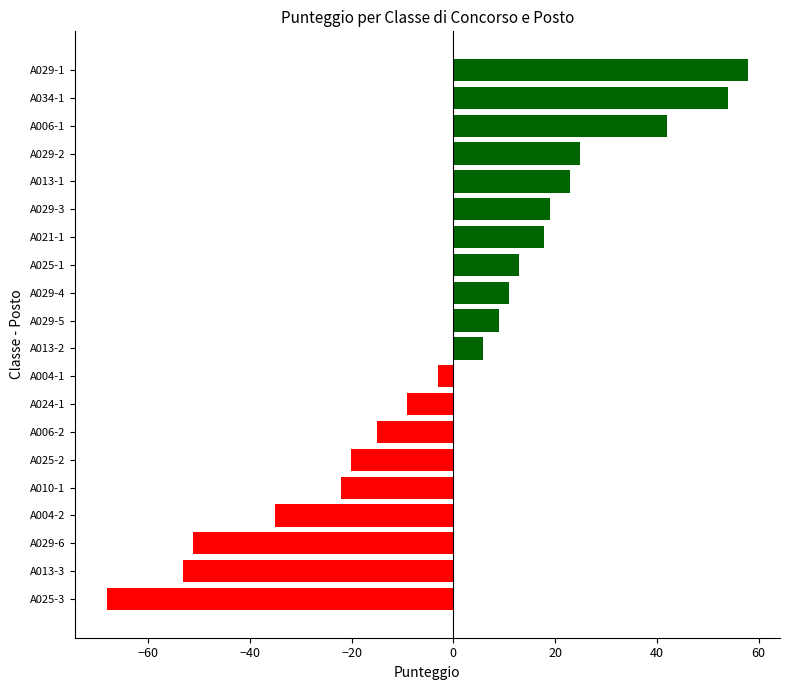

What is the maximum value shown in the chart?

57.9